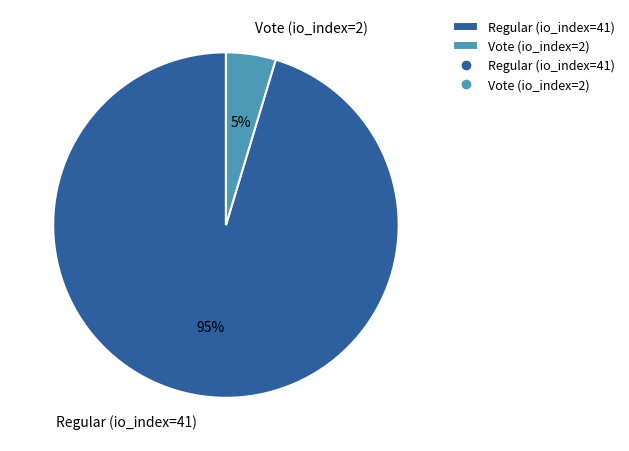

What is the smallest slice in the pie chart?

Vote (io_index=2)